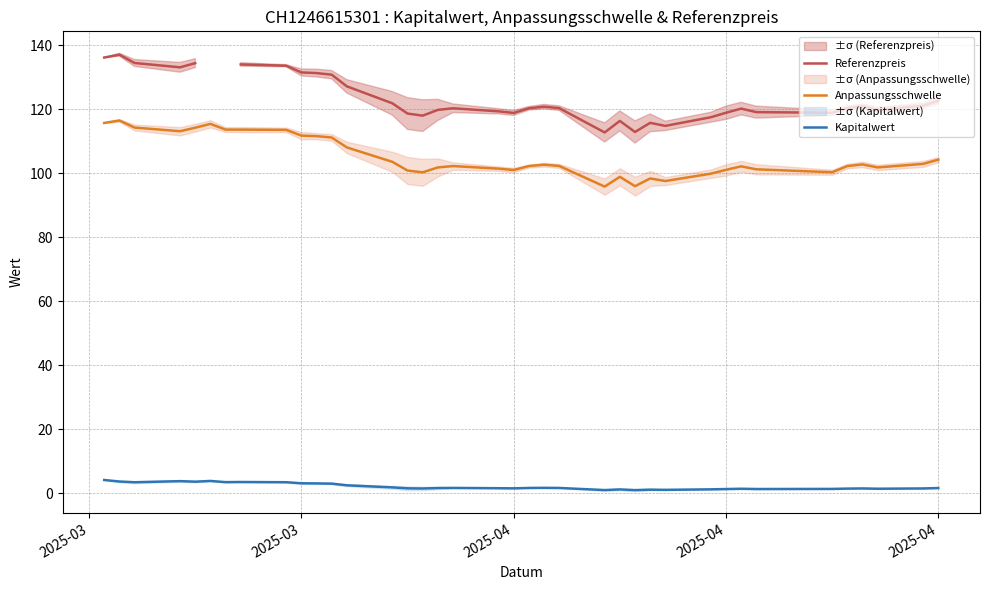

How many interior local peaks does the Referenzpreis series have?

7